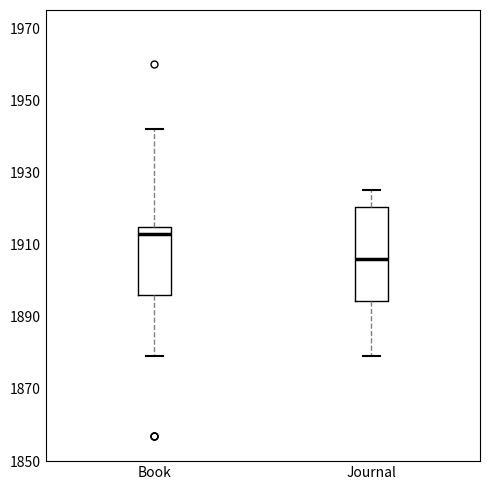

Where does the upper whisker of the box for Book end on the y-axis? The values are not printed on the chart, so give them approximately, as read against the axis.

1942